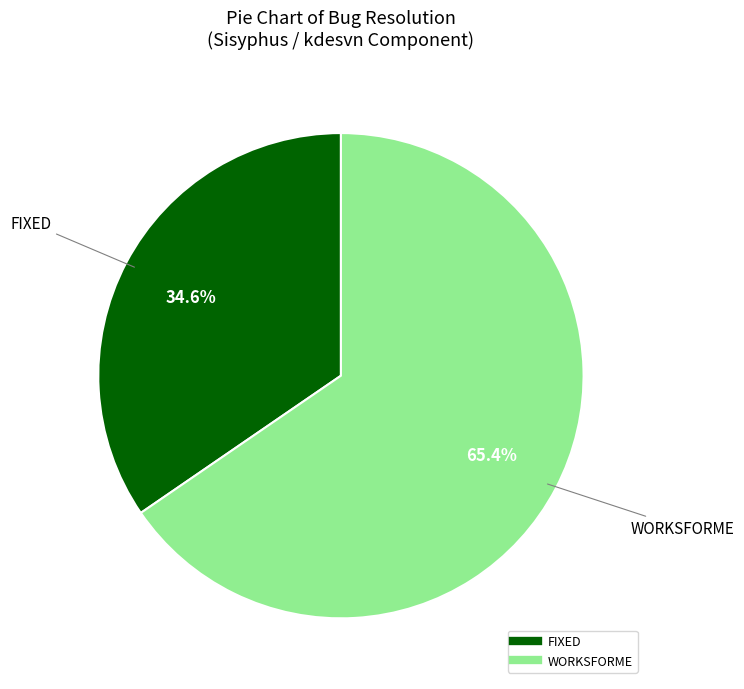

To the nearest percent, what portion does WORKSFORME represent?

65%